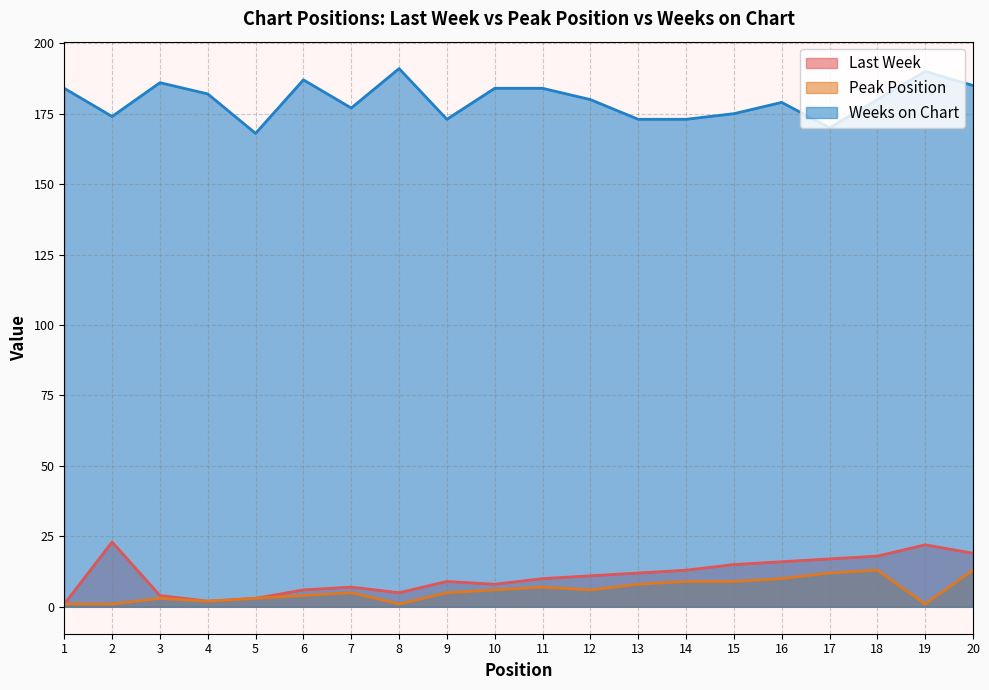

True or false: Peak Position and Last Week cross at least once.

False